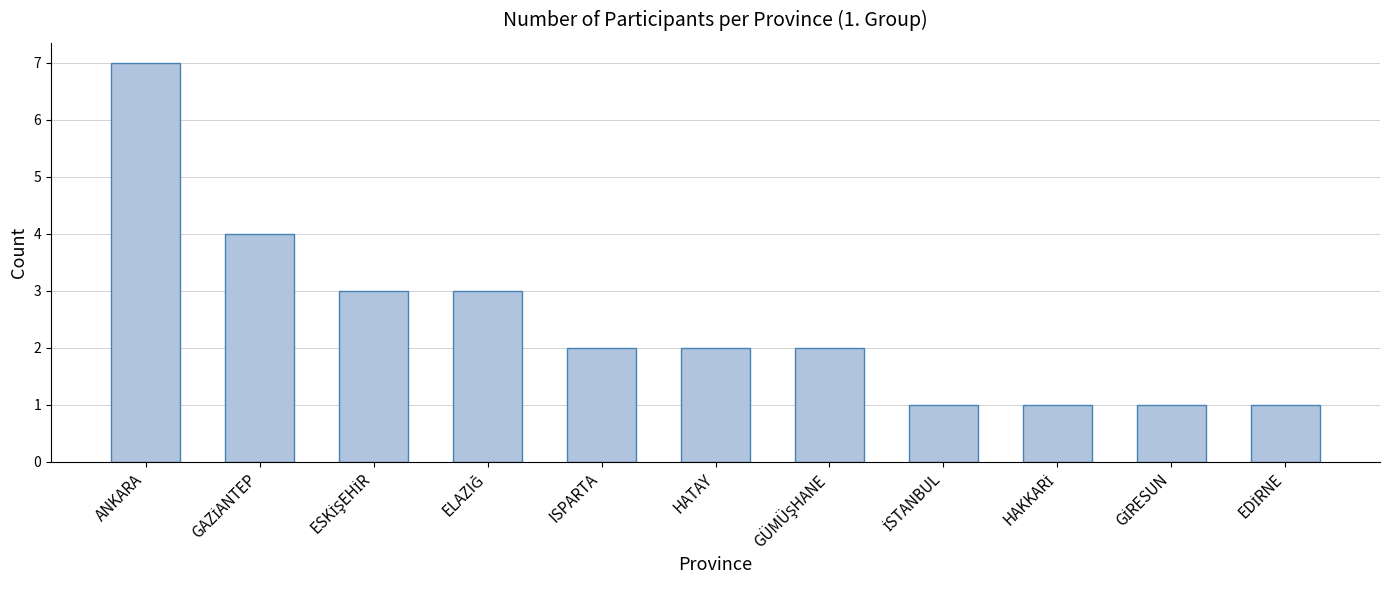

What is the minimum value shown in the chart?

1